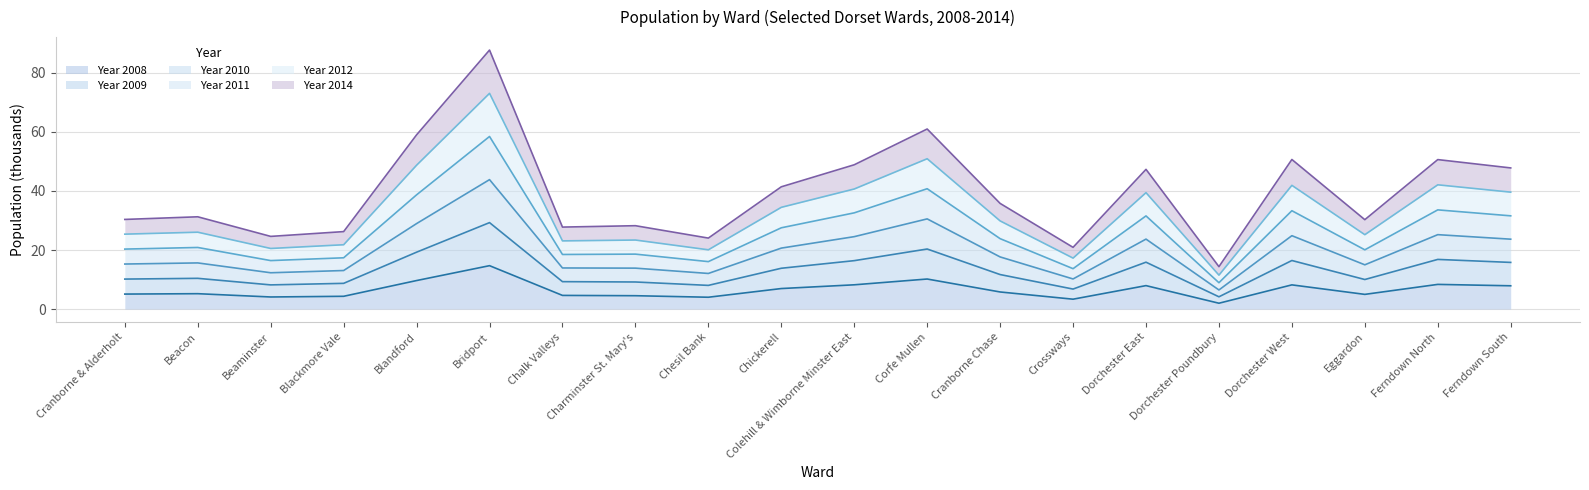

At which category is the sum across all series the highest?

Bridport